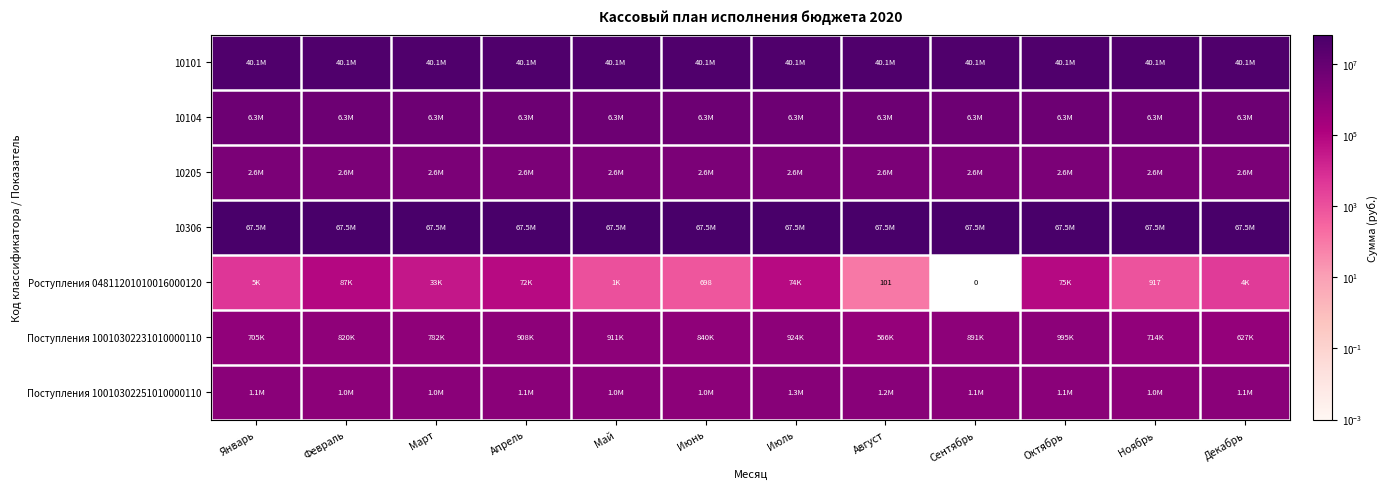

Which category has the lowest value in the Поступления 10010302251010000110 series?

Июнь